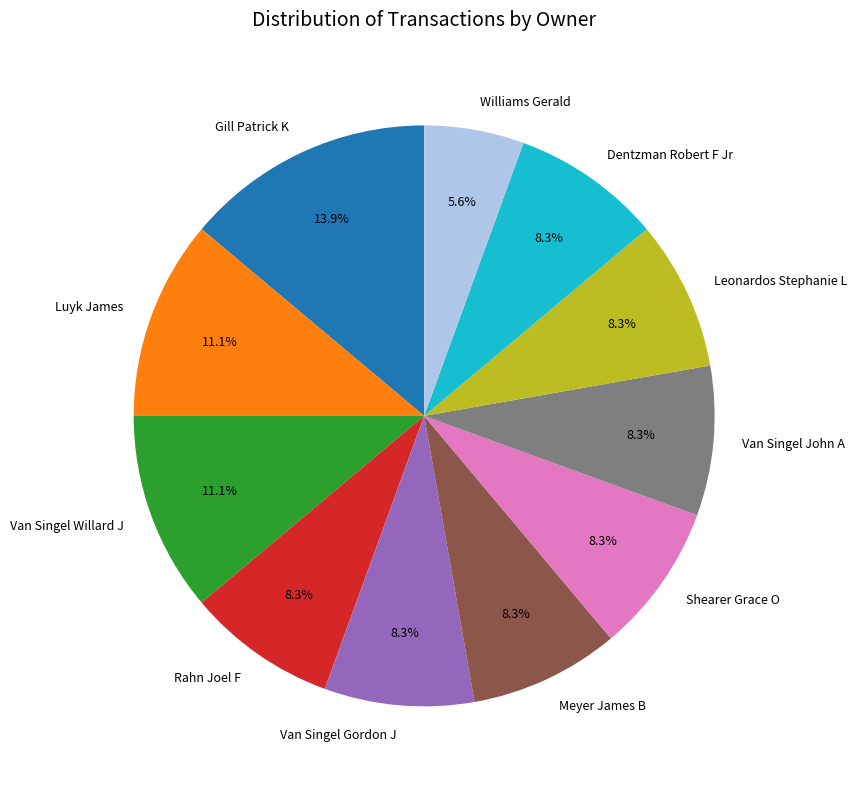

Which slice is the smallest?

Williams Gerald